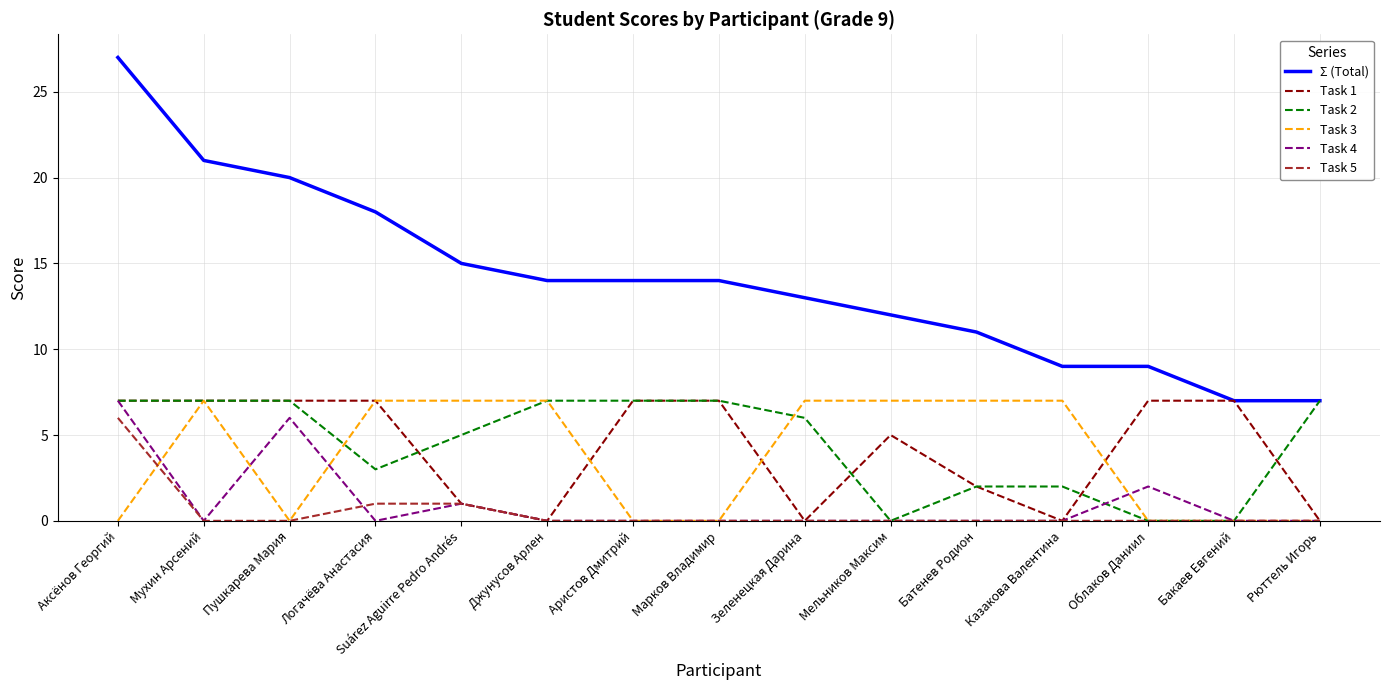

Which series has the largest total across all categories?

Σ (Total)